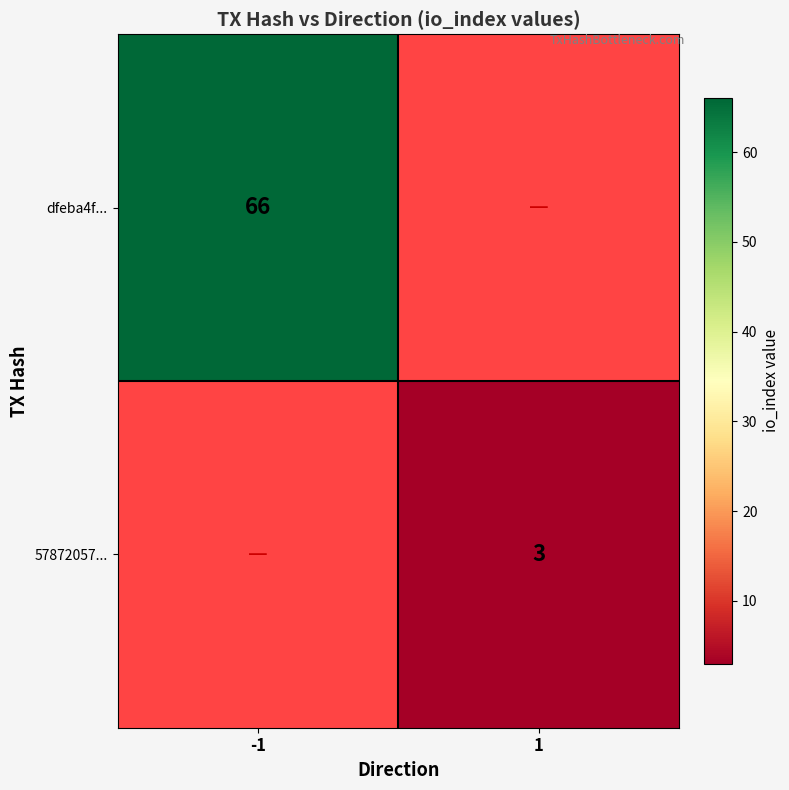

The 57872057... series shows 3 at 1. True or false?

True